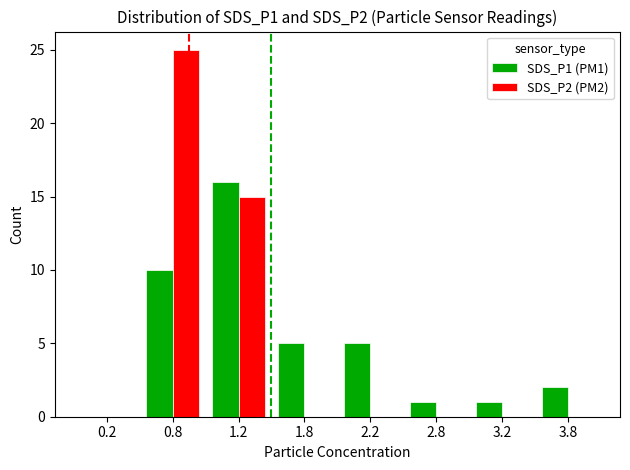

Is the value of SDS_P2 (PM2) at 1.8 greater than the value of SDS_P1 (PM1) at 3.8?

No